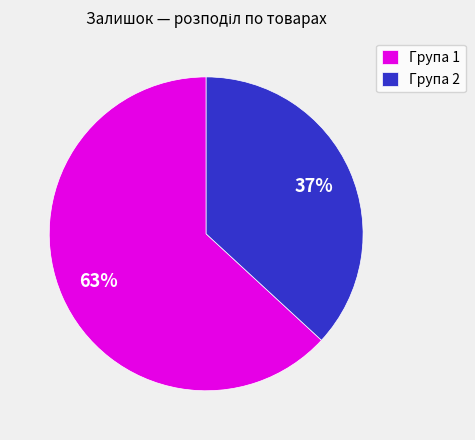

Between Група 2 and Група 1, which is larger?

Група 1